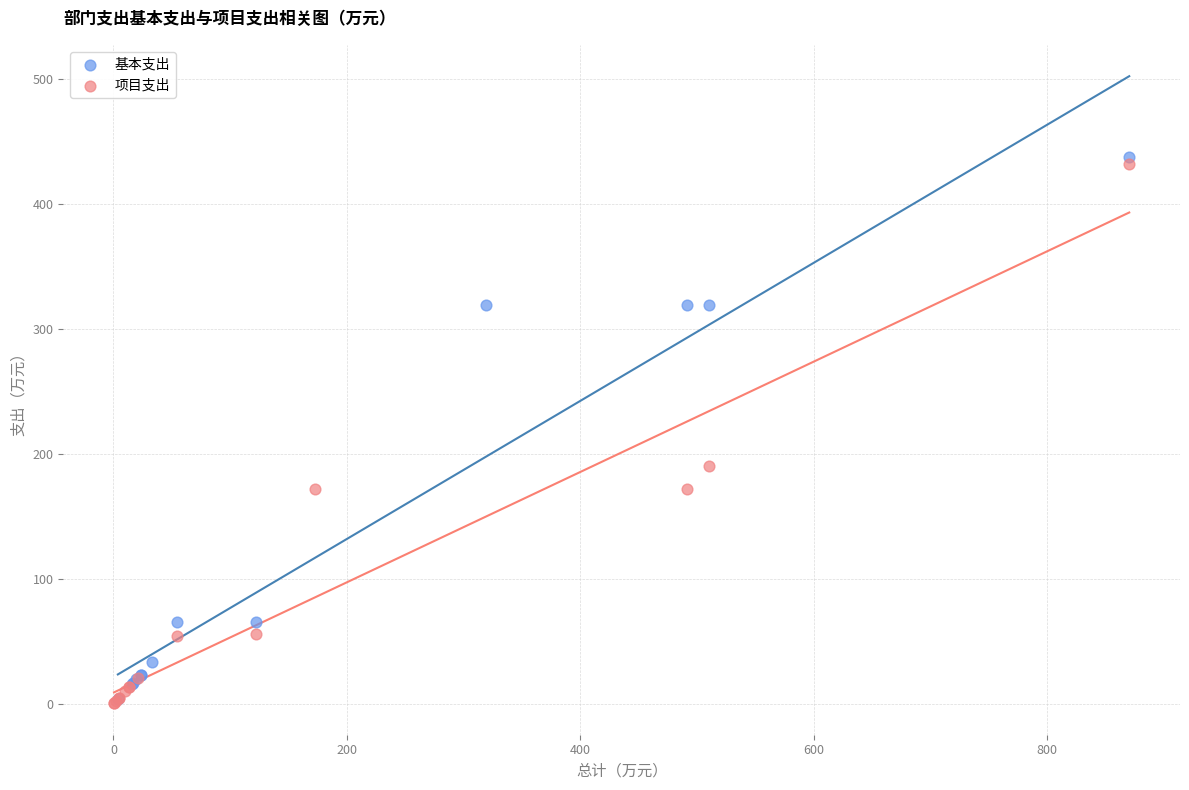

What are all the series names shown in the legend?

基本支出, 项目支出